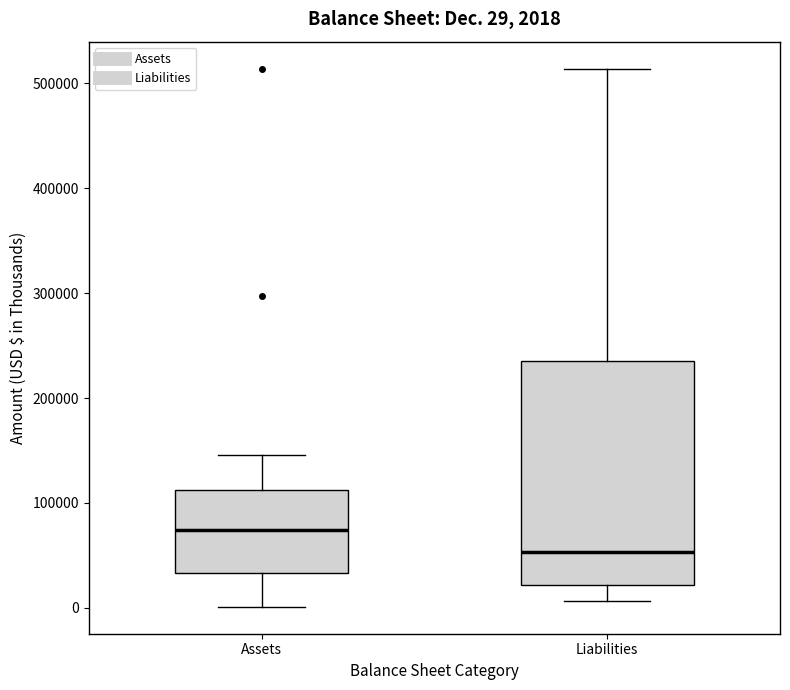

Which box has the highest median line?

Assets